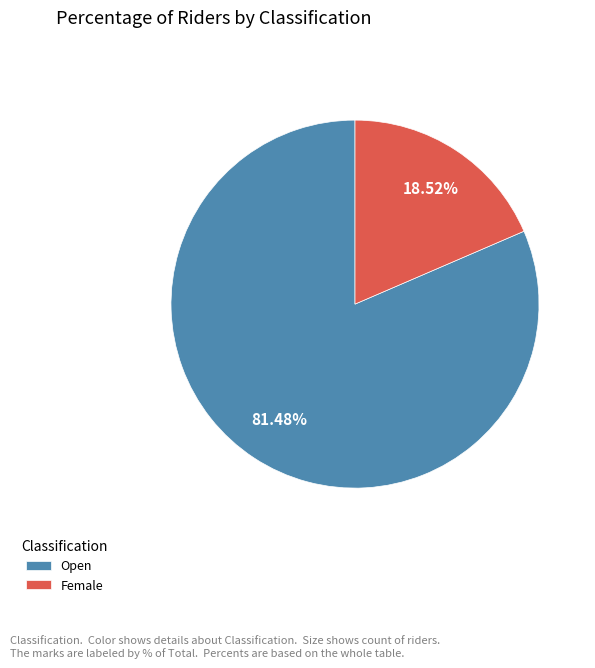

Is there a majority slice in this chart?

Yes